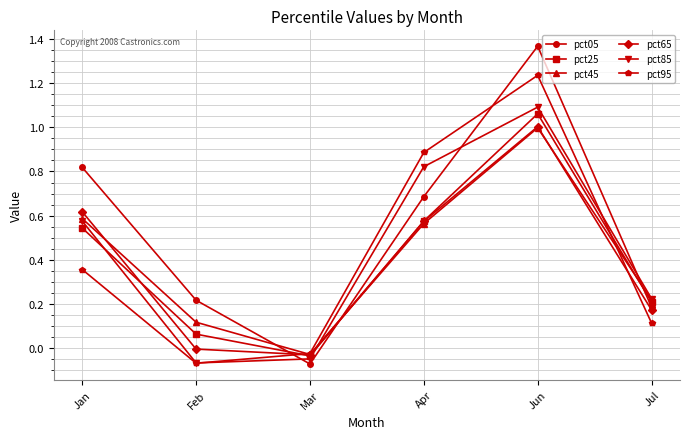

What is the maximum value for pct65?

1.0